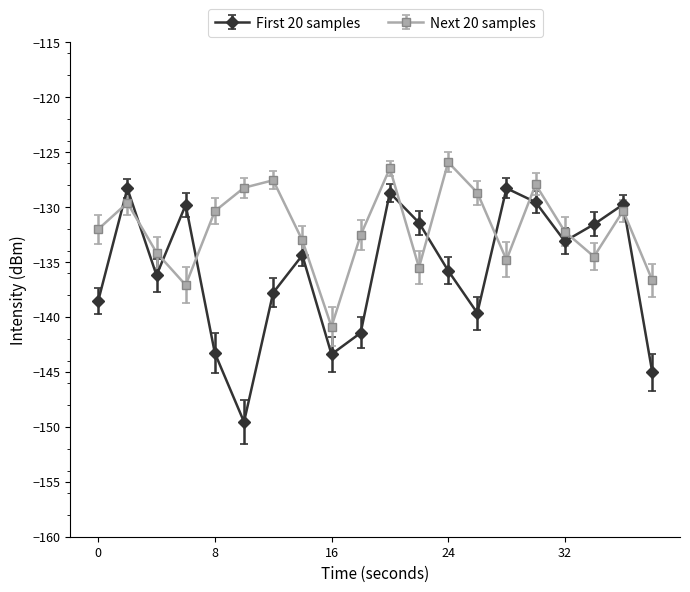

Which series has the largest range (max minus min)?

First 20 samples